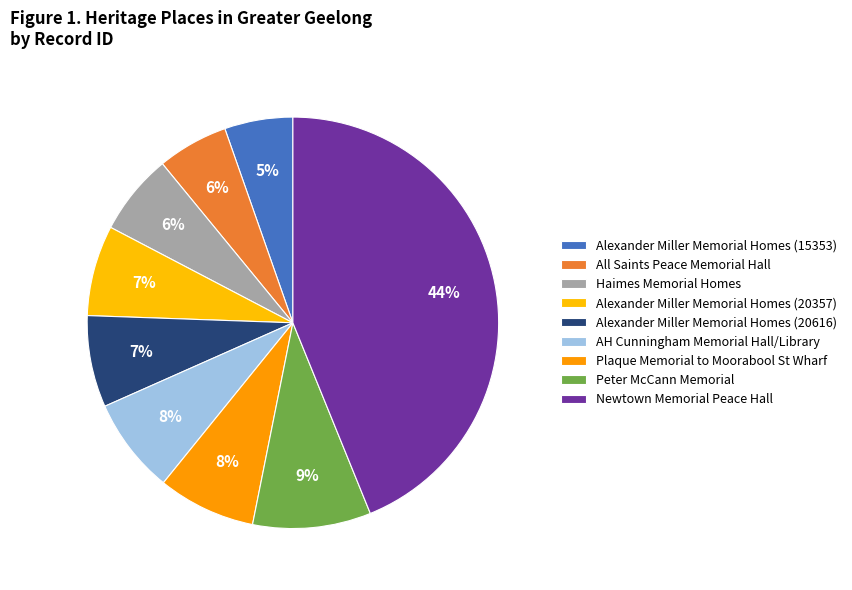

Count the number of slices in the pie.

9